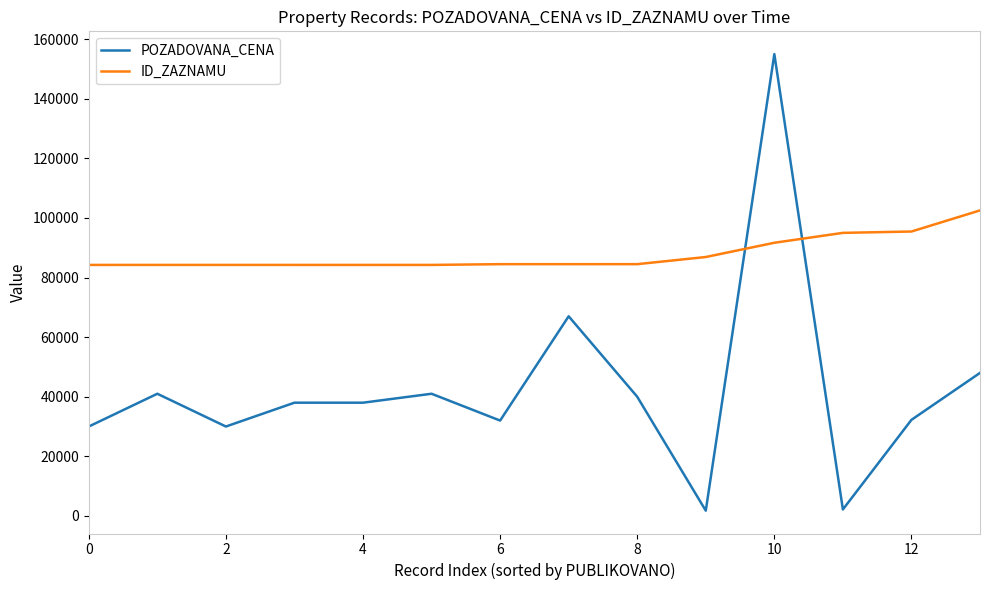

Which series has the largest total across all categories?

ID_ZAZNAMU